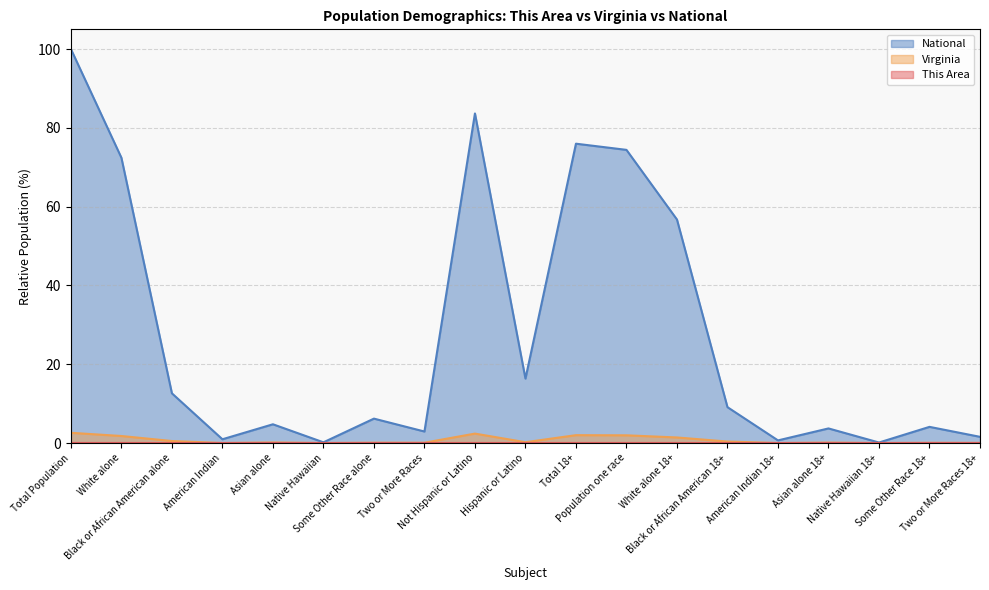

Rank the series by their maximum value, from lowest to highest.

This Area, Virginia, National